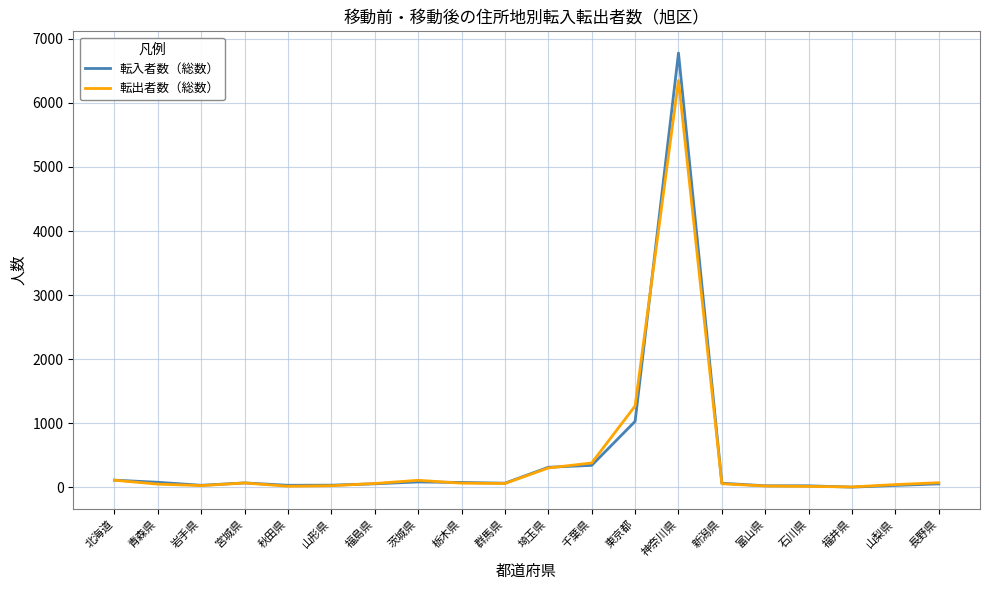

How many lines are shown in the chart?

2